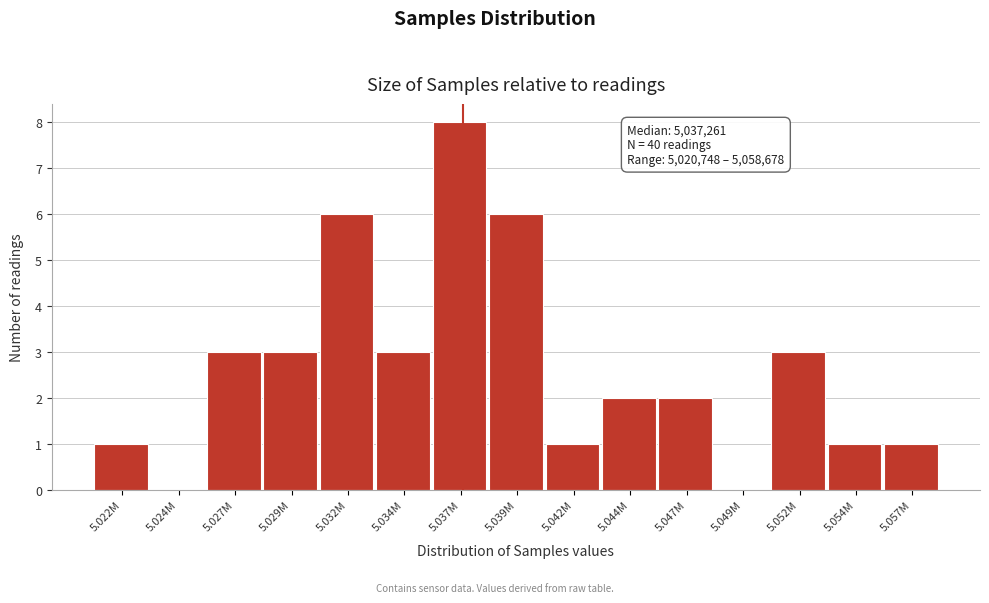

Reading left to right, what are all the values shown in this chart?

5.022M=1	5.024M=0	5.027M=3	5.029M=3	5.032M=6	5.034M=3	5.037M=8	5.039M=6	5.042M=1	5.044M=2	5.047M=2	5.049M=0	5.052M=3	5.054M=1	5.057M=1